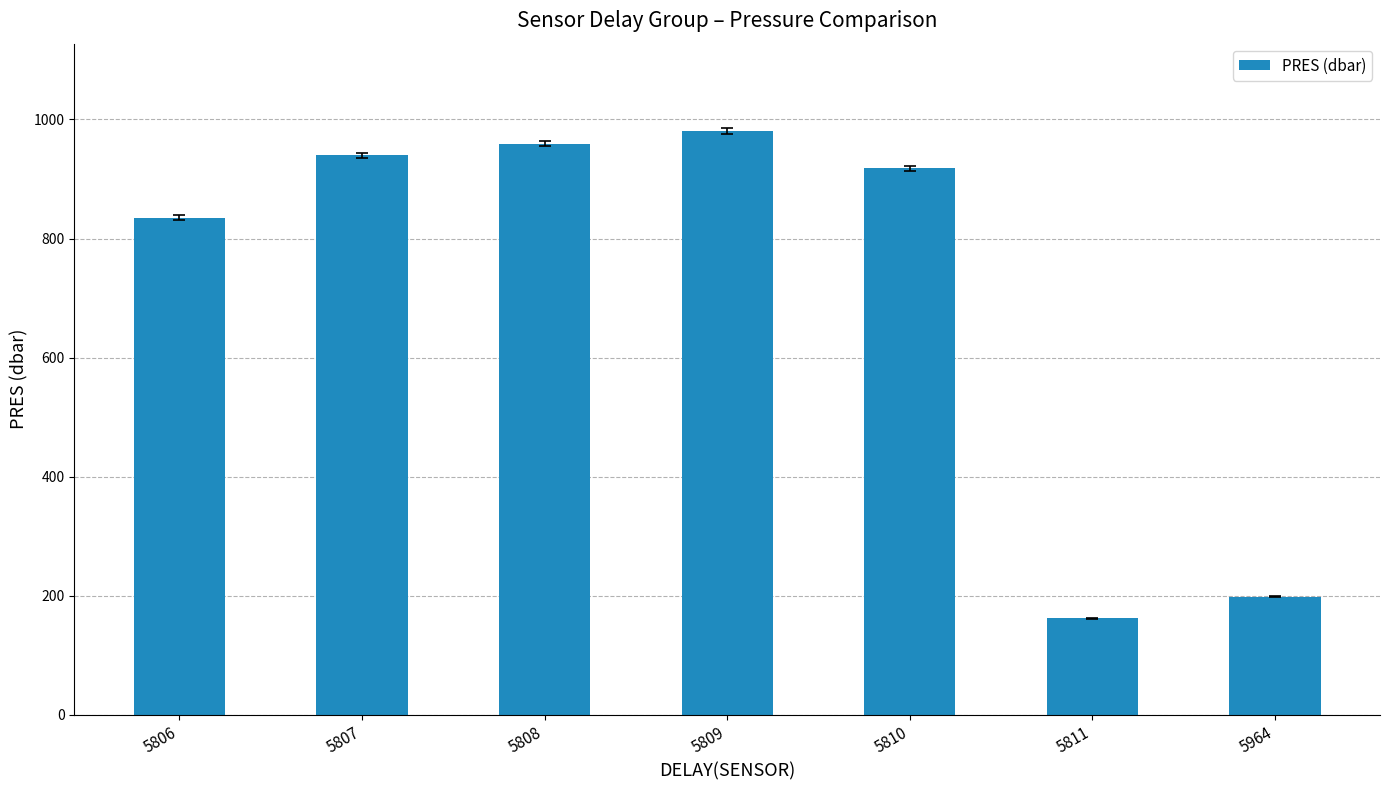

The chart shows a value of 1380.6 at 5810. True or false?

False